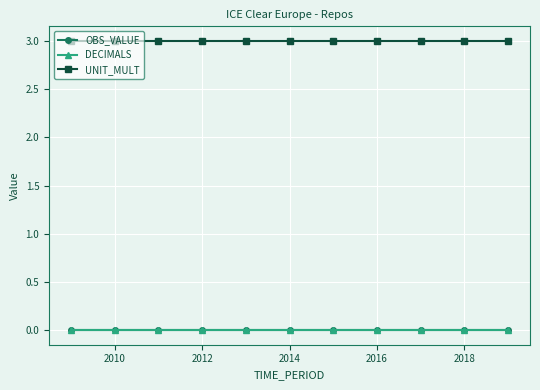

Does the chart have visible grid lines?

Yes